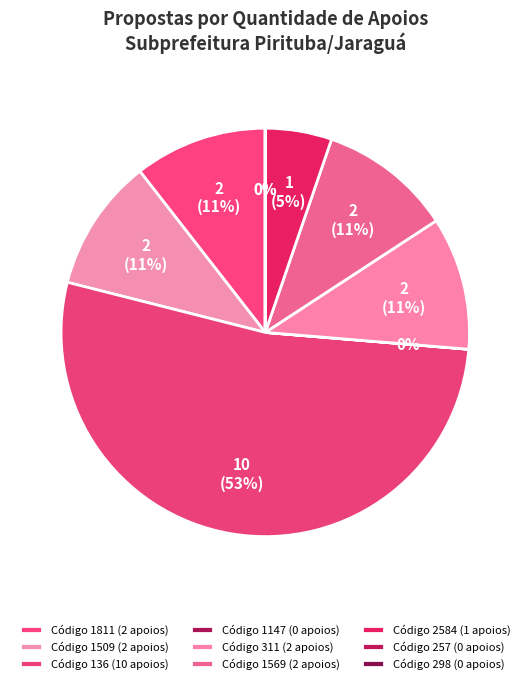

Which category accounts for the majority?

136